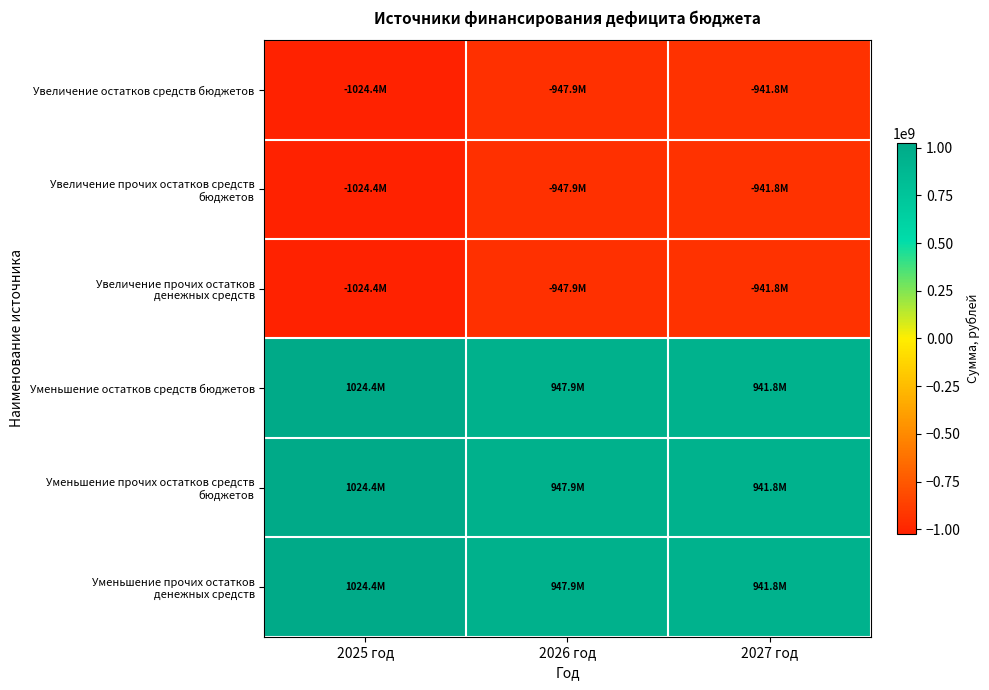

What is the maximum value shown in the chart?

1024436486.4